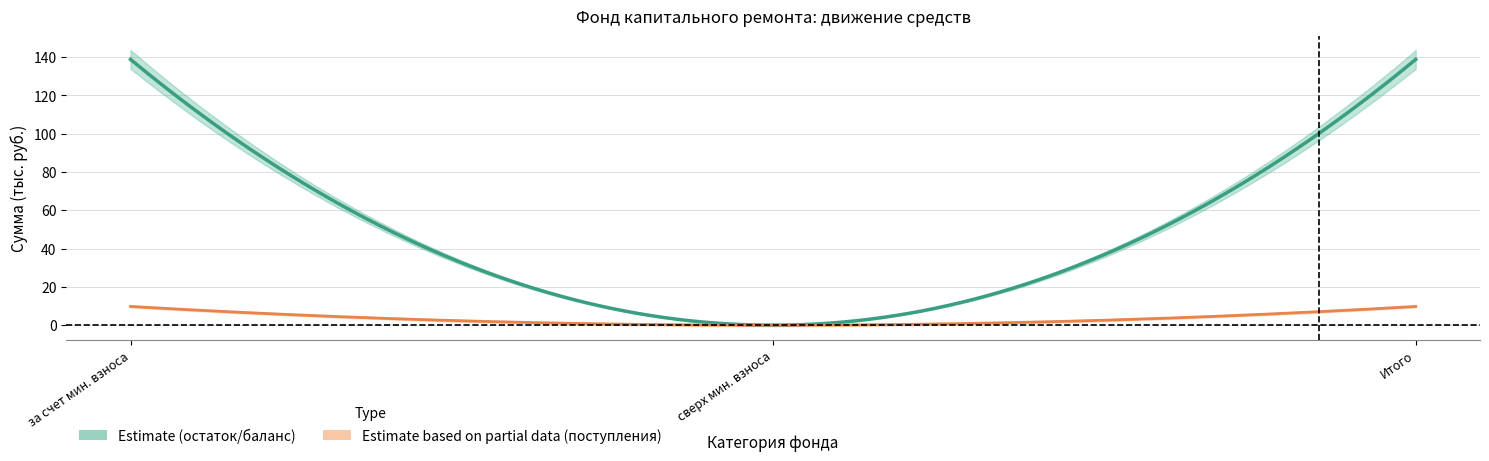

The value of received_contributions at за счет минимального взноса is 9.8. True or false?

True